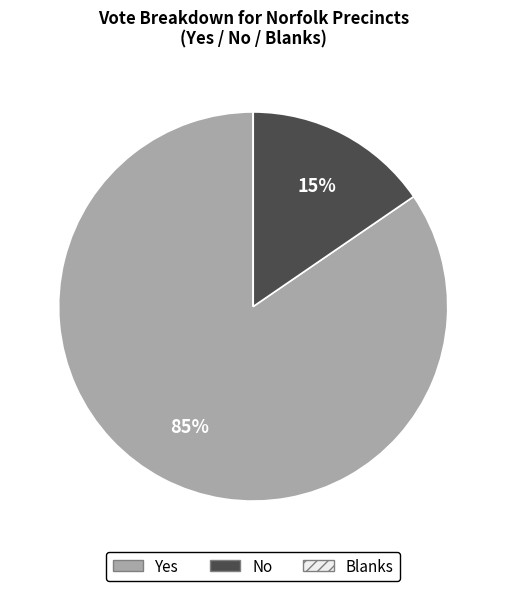

True or false: No accounts for 15% of the total.

True